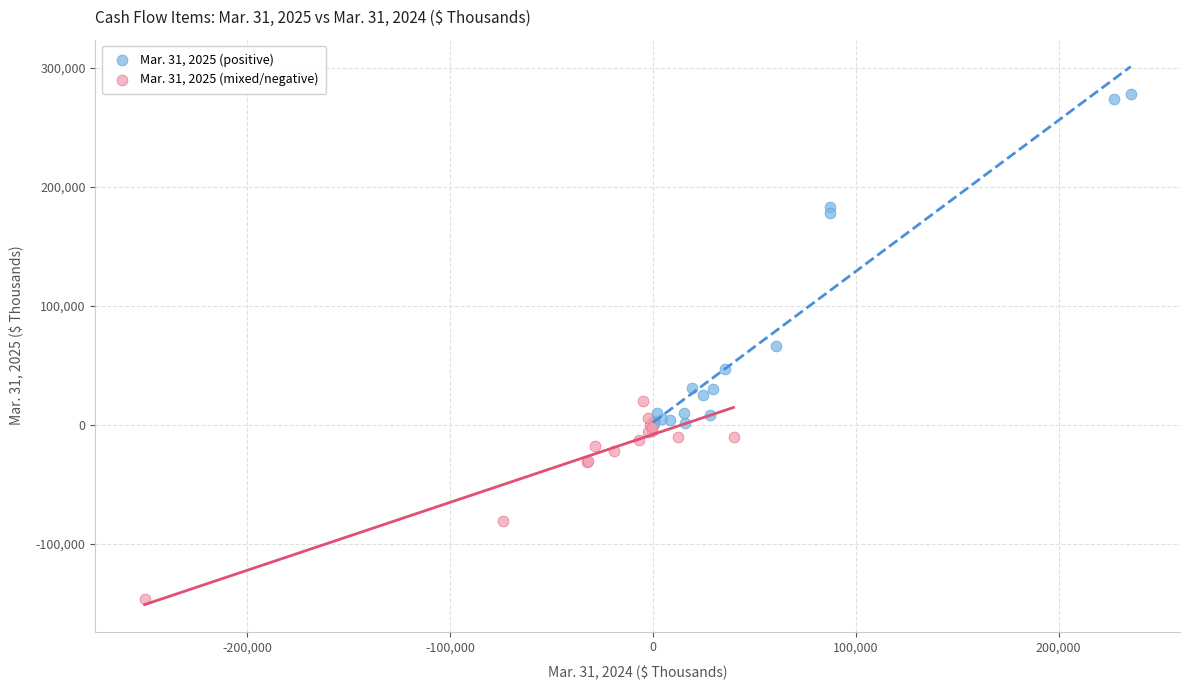

Which series has the widest spread of Y values?

Mar. 31, 2025 (positive)